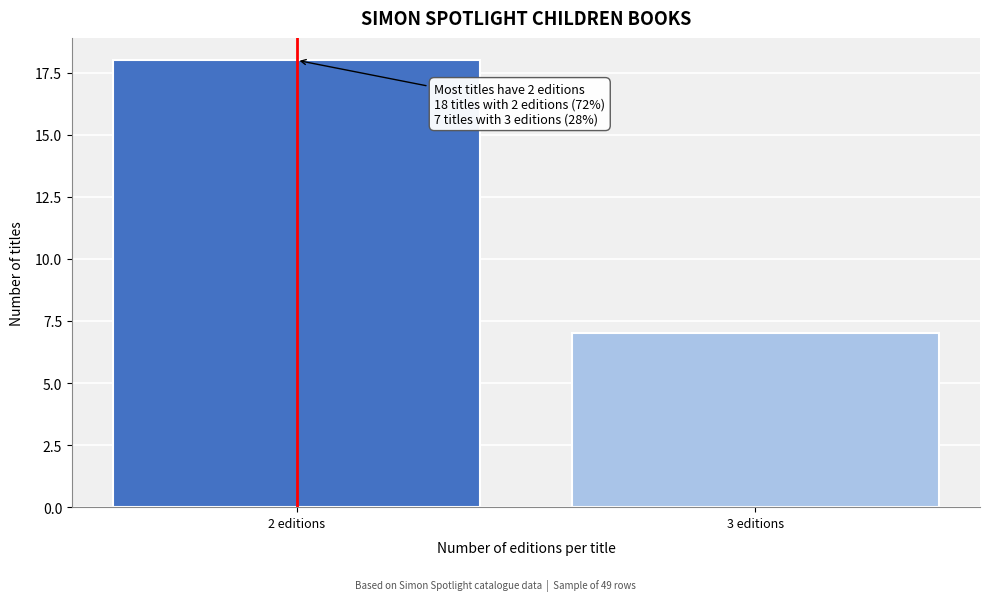

Reading right to left, what are all the values shown in this chart?

7	18